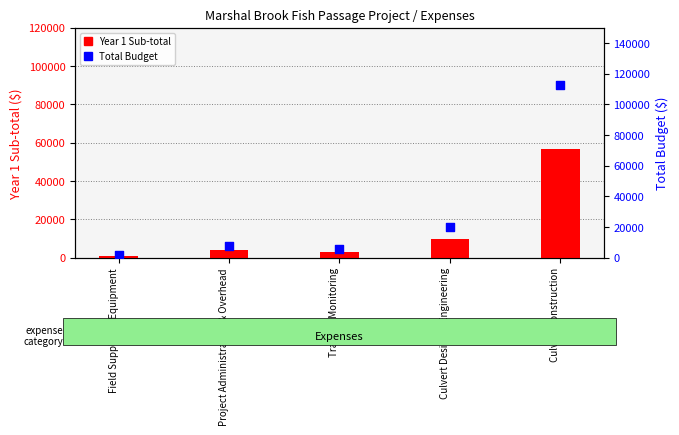

Is the value of Total Budget at Culvert Construction greater than the value of Year 1 Sub-total at Travel & Monitoring?

Yes